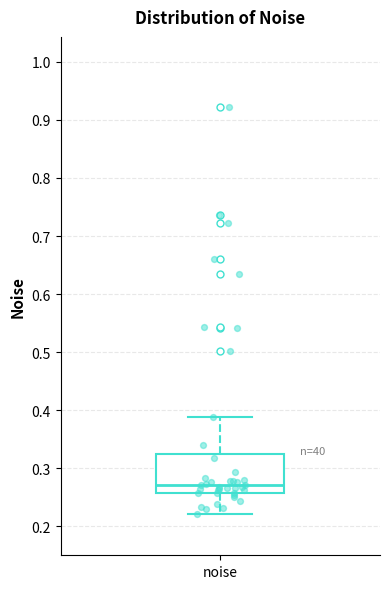

Read this box plot against the y-axis: the position of the median line, the range covered by the box, and the ends of both whiskers. The values are not printed on the chart, so give them approximately, as read against the axis.

median 0.27, box 0.26 to 0.32, whiskers 0.22 to 0.39